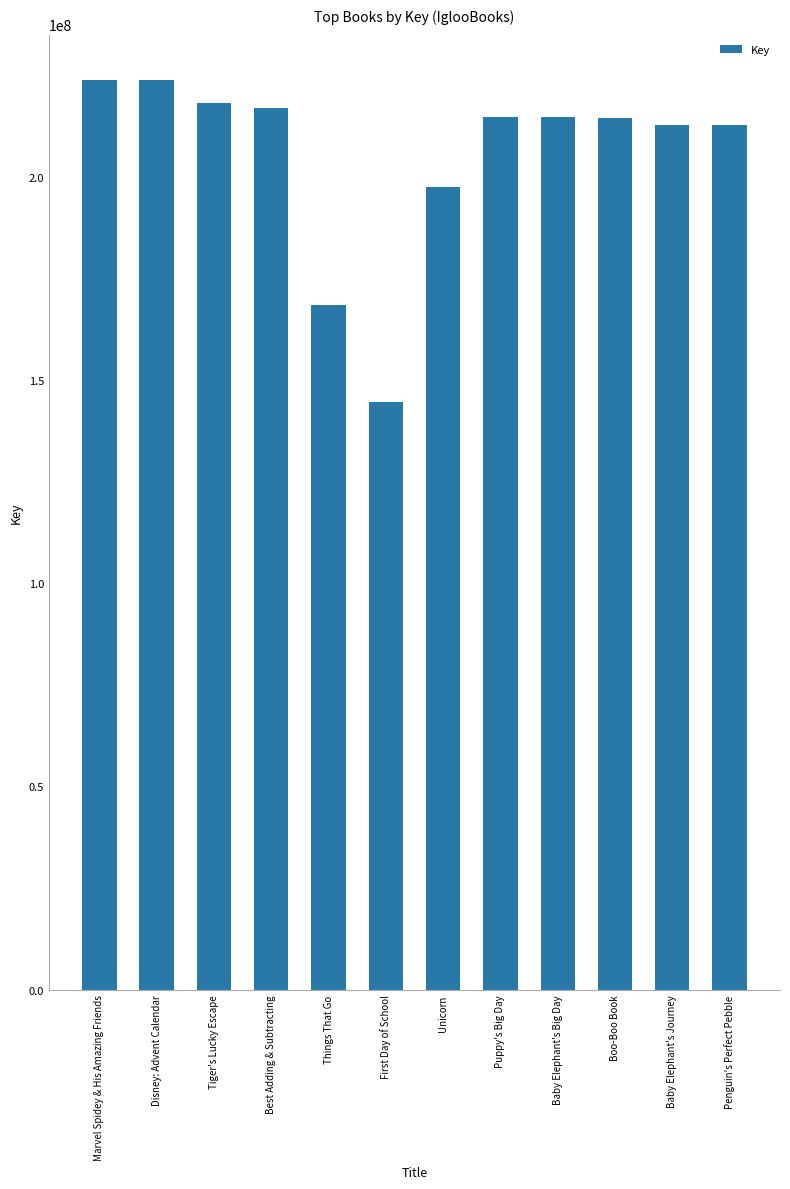

Which label corresponds to the smallest value in the chart?

First Day of School